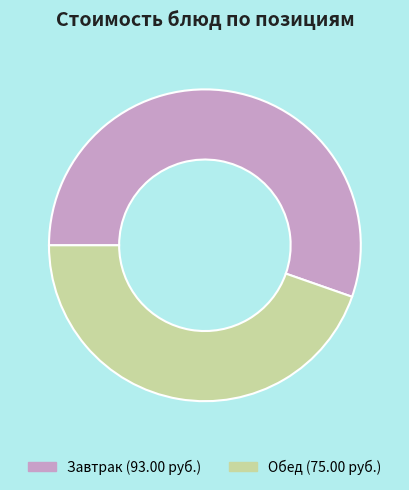

Is there any slice that represents more than half of the pie?

Yes